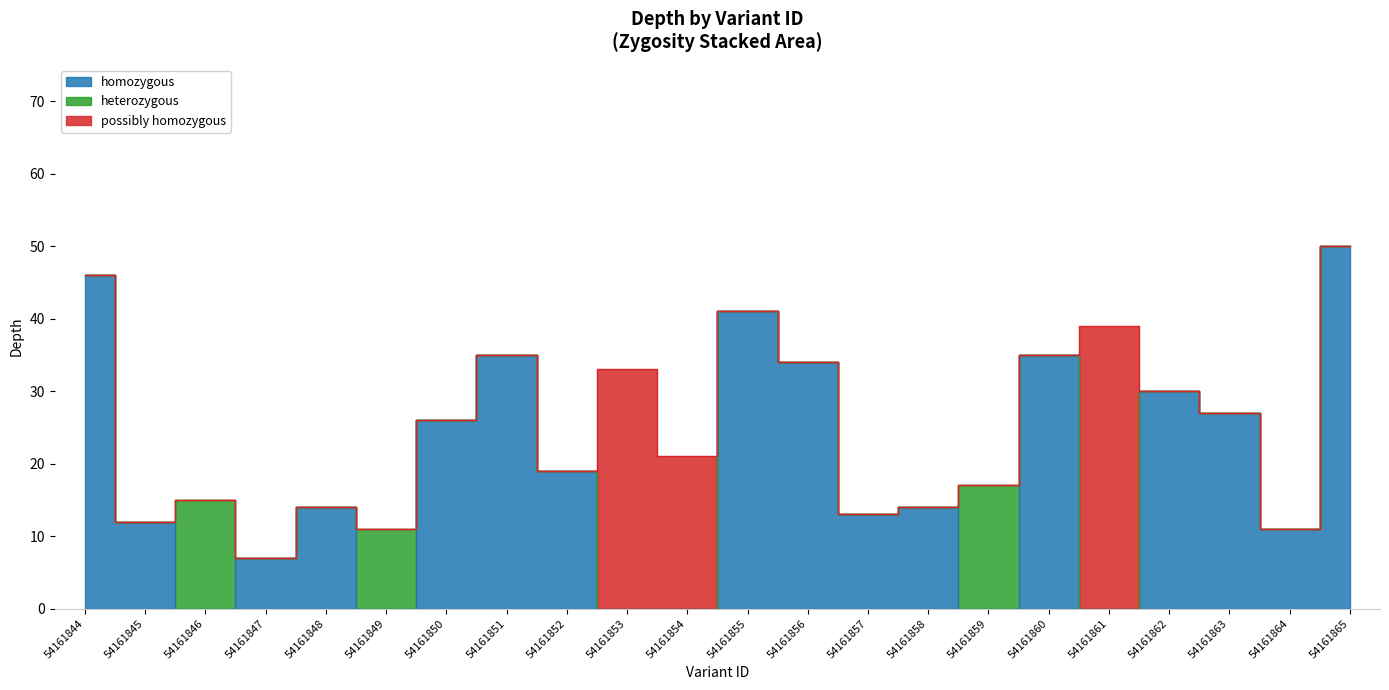

Count the number of categories in the chart.

22